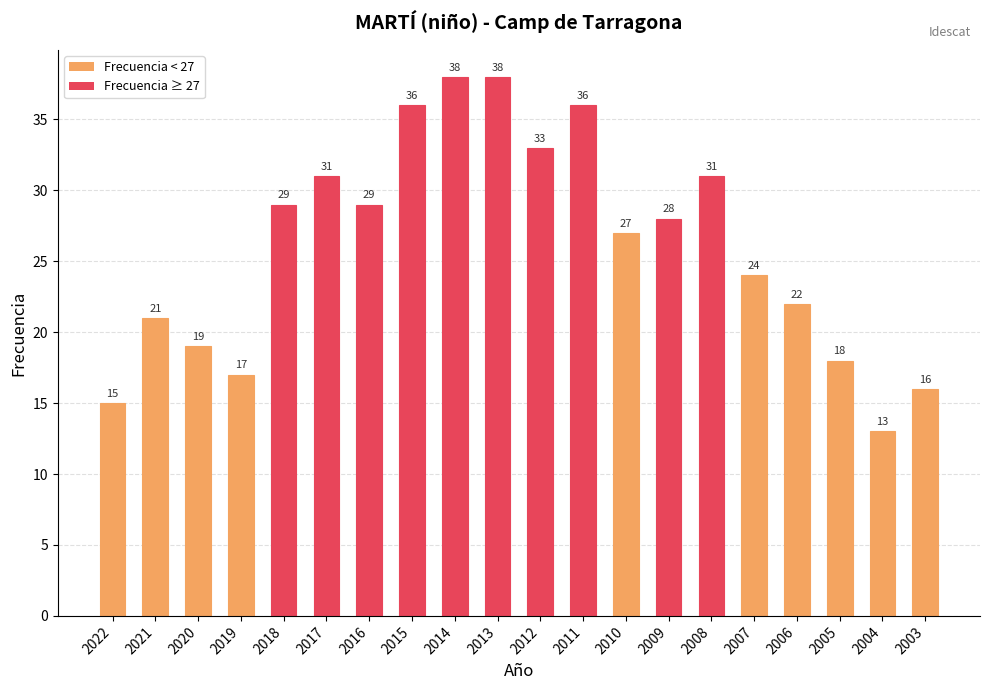

Approximately how many times larger is the value at 2015 compared to 2018?

1.2